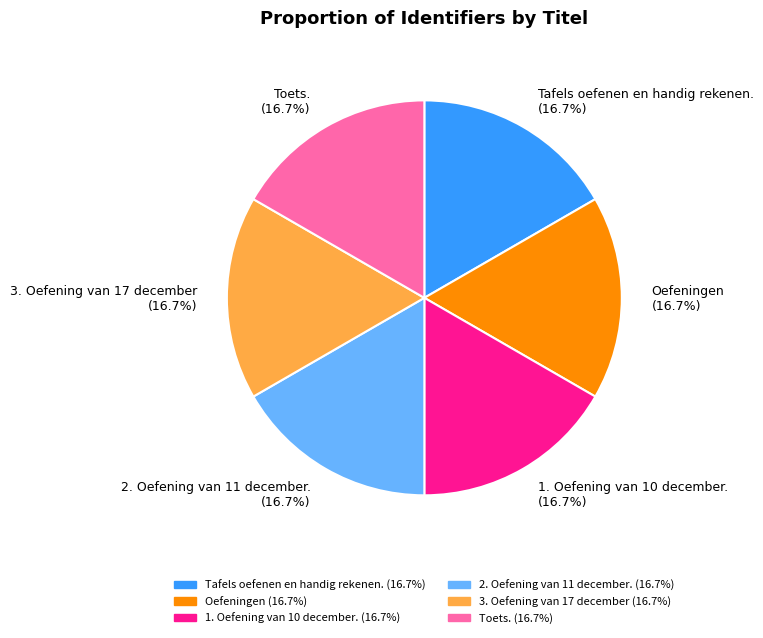

To the nearest percent, what portion does Toets. represent?

17%